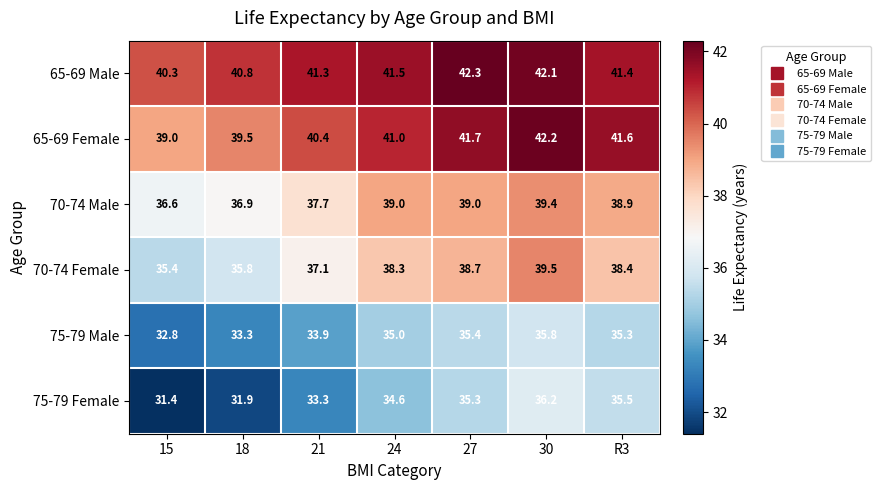

What is the total value across all series at 27?

232.4